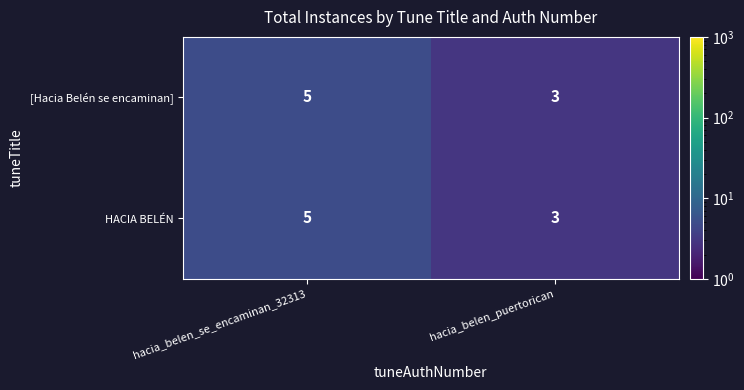

At which category is the sum across all series the highest?

hacia_belen_se_encaminan_32313